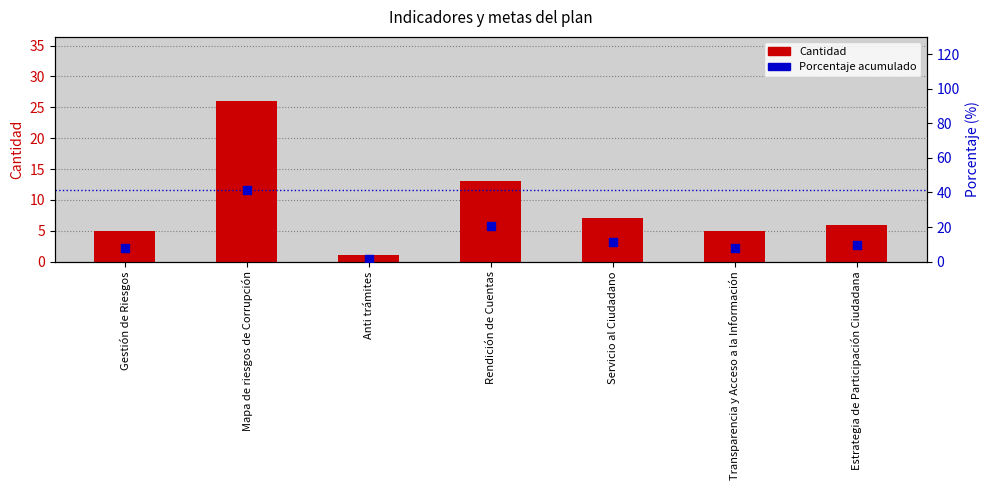

Which series has the widest spread of Y values?

Porcentaje acumulado